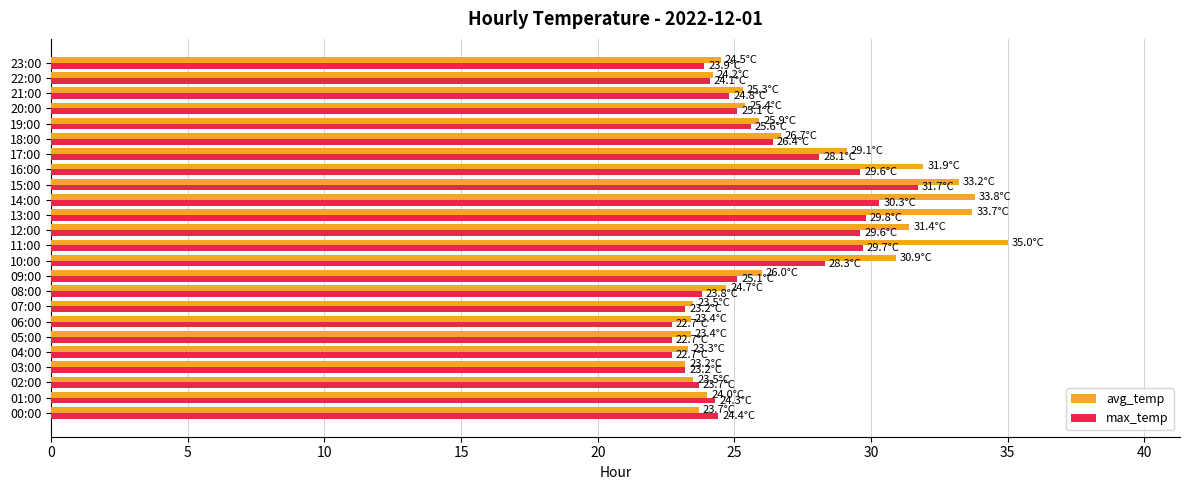

What are all the series names shown in the legend?

avg_temp, max_temp